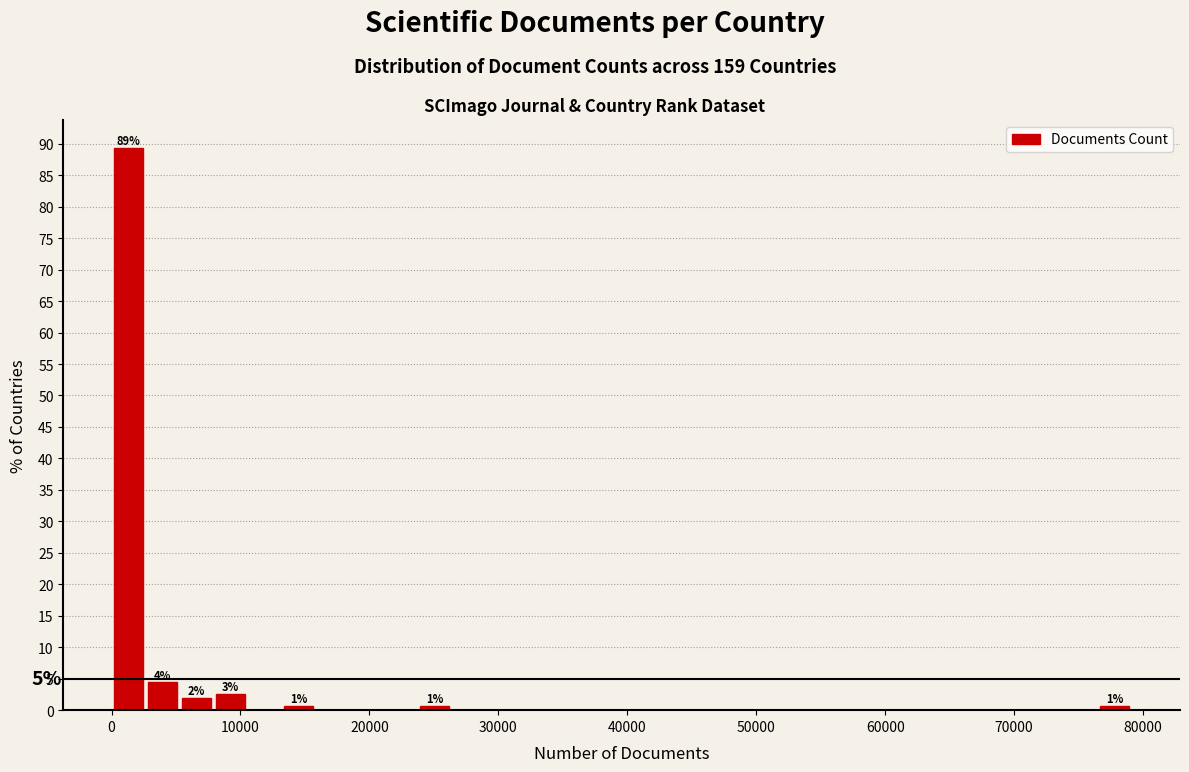

Around what value on the x-axis is the tallest bar? Give the approximate position of its centre, as read against the axis.

1000